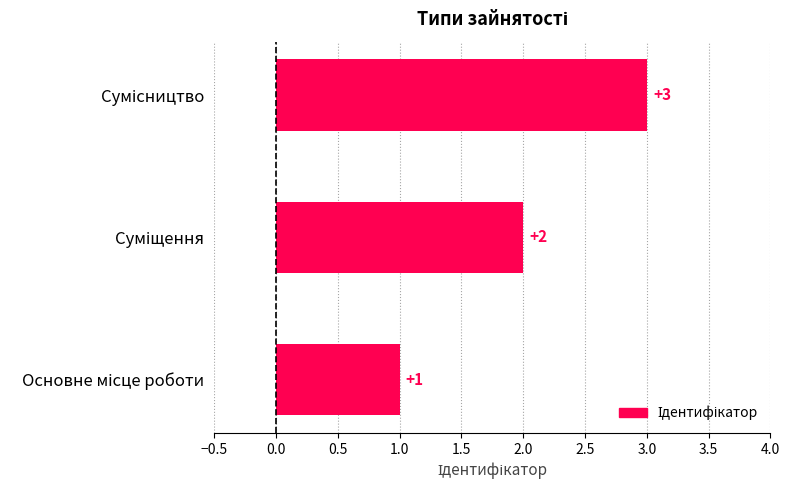

What is the sum of all values?

6